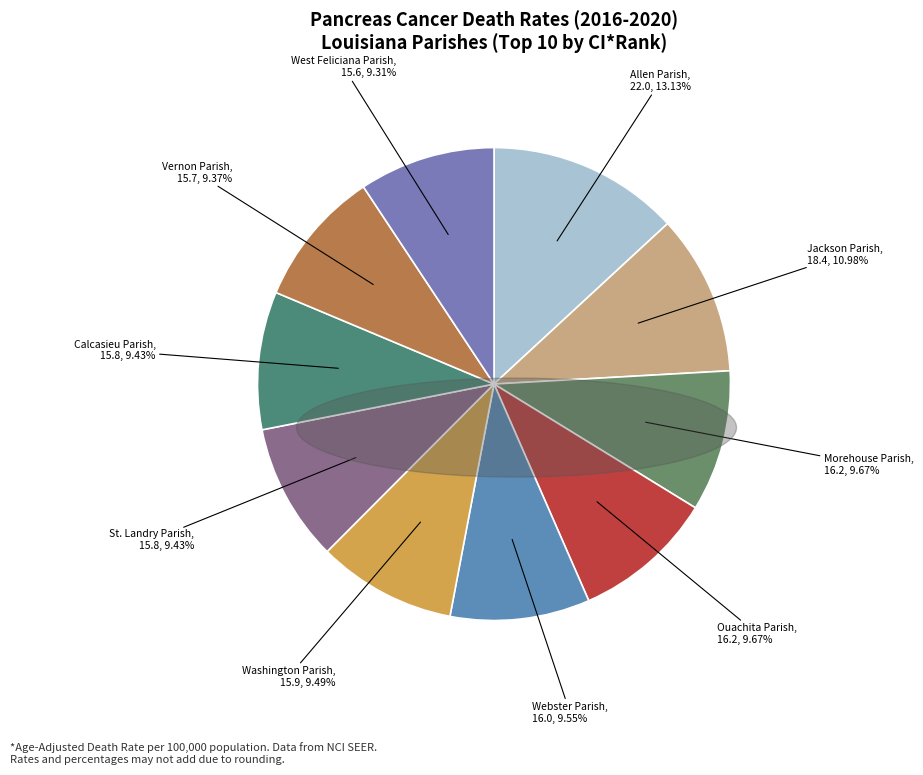

How many slices are in this pie chart?

10